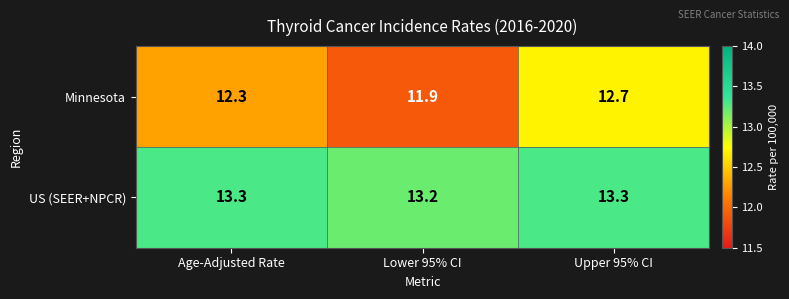

Reading left to right, transcribe all the data shown in this chart.

Minnesota: Age-Adjusted Rate=12.3	Lower 95% CI=11.9	Upper 95% CI=12.7
US (SEER+NPCR): Age-Adjusted Rate=13.3	Lower 95% CI=13.2	Upper 95% CI=13.3